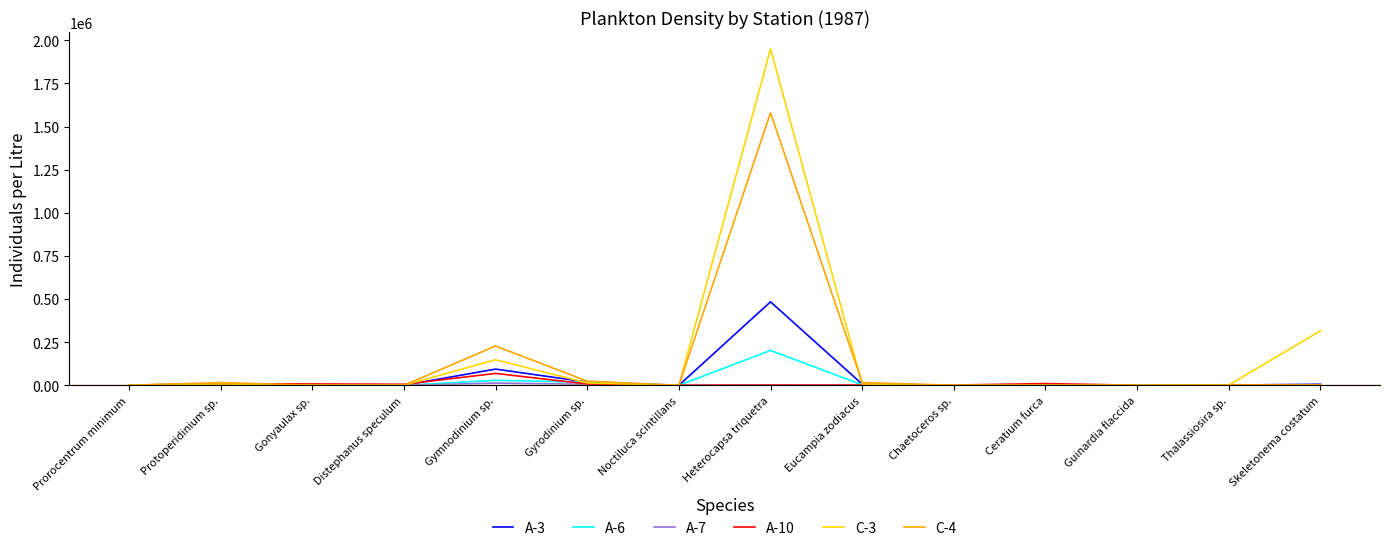

Which category has the highest value in the C-4 series?

Heterocapsa triquetra